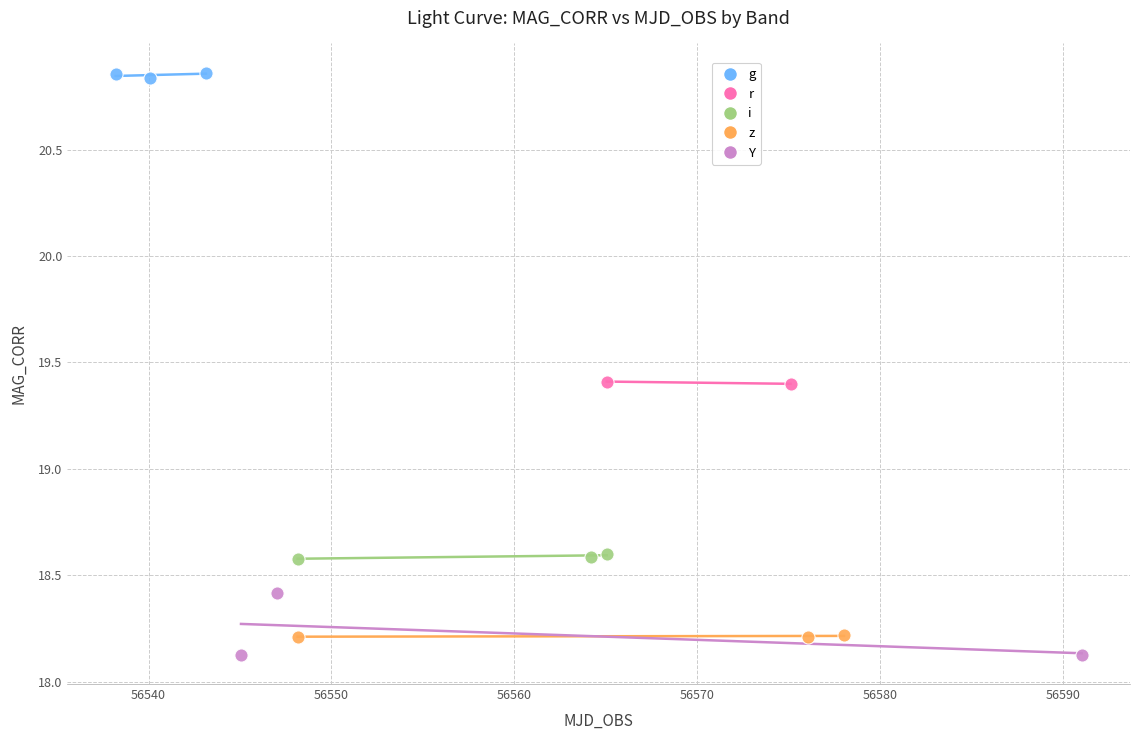

Which series reaches the minimum Y coordinate?

Y